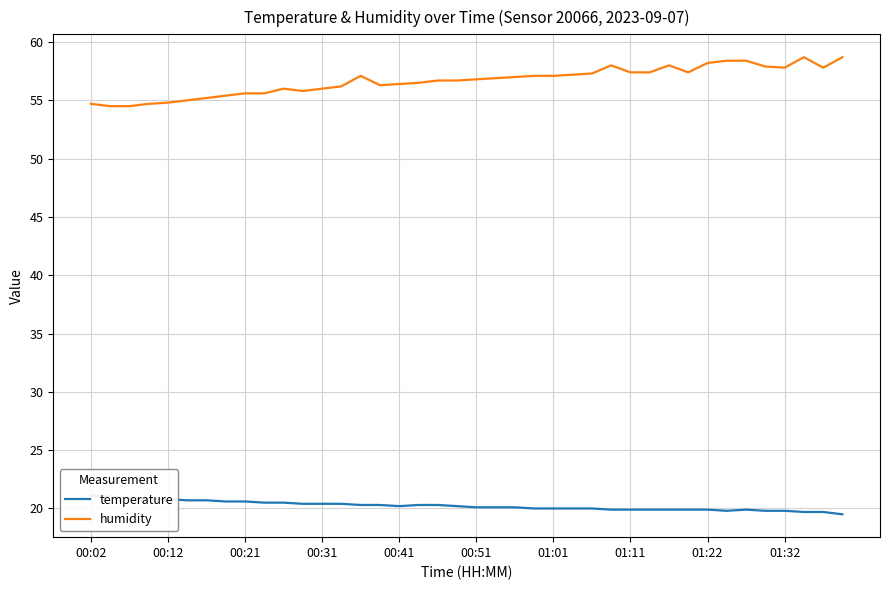

What is the average value of the temperature series?

20.2